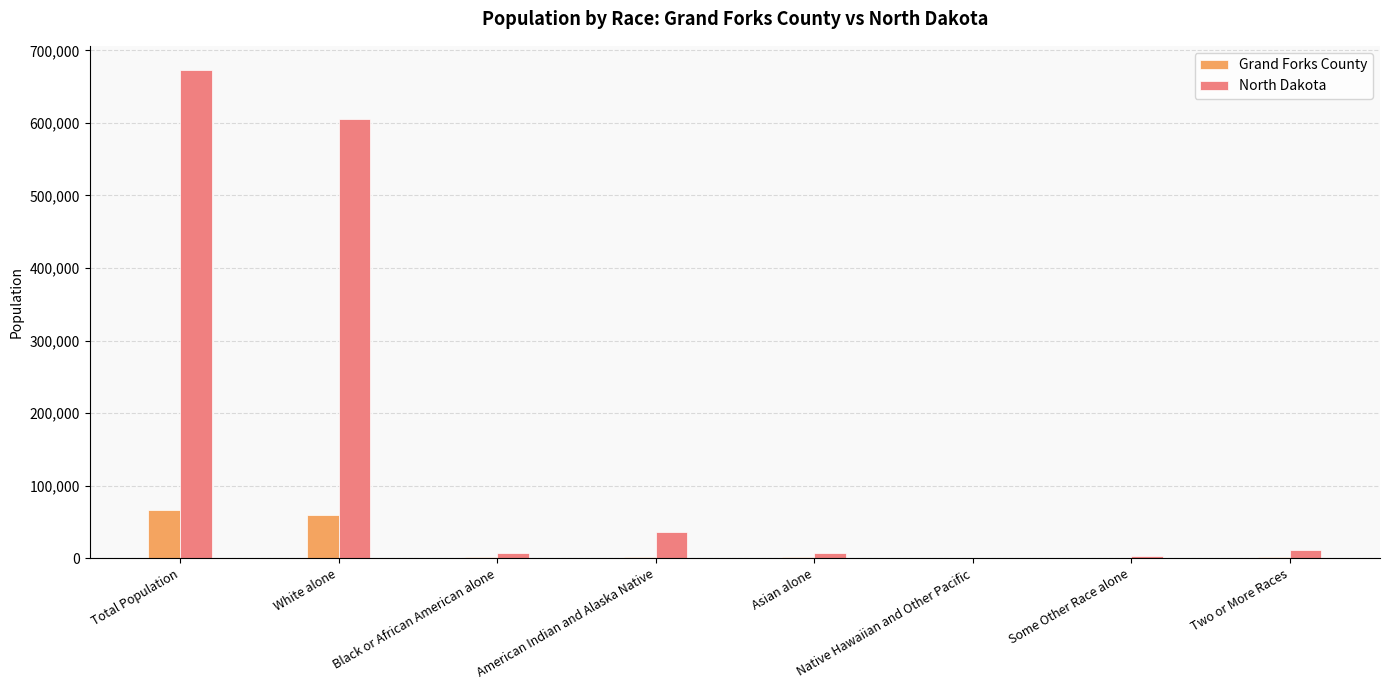

What is the highest value of the Grand Forks County series?

66861